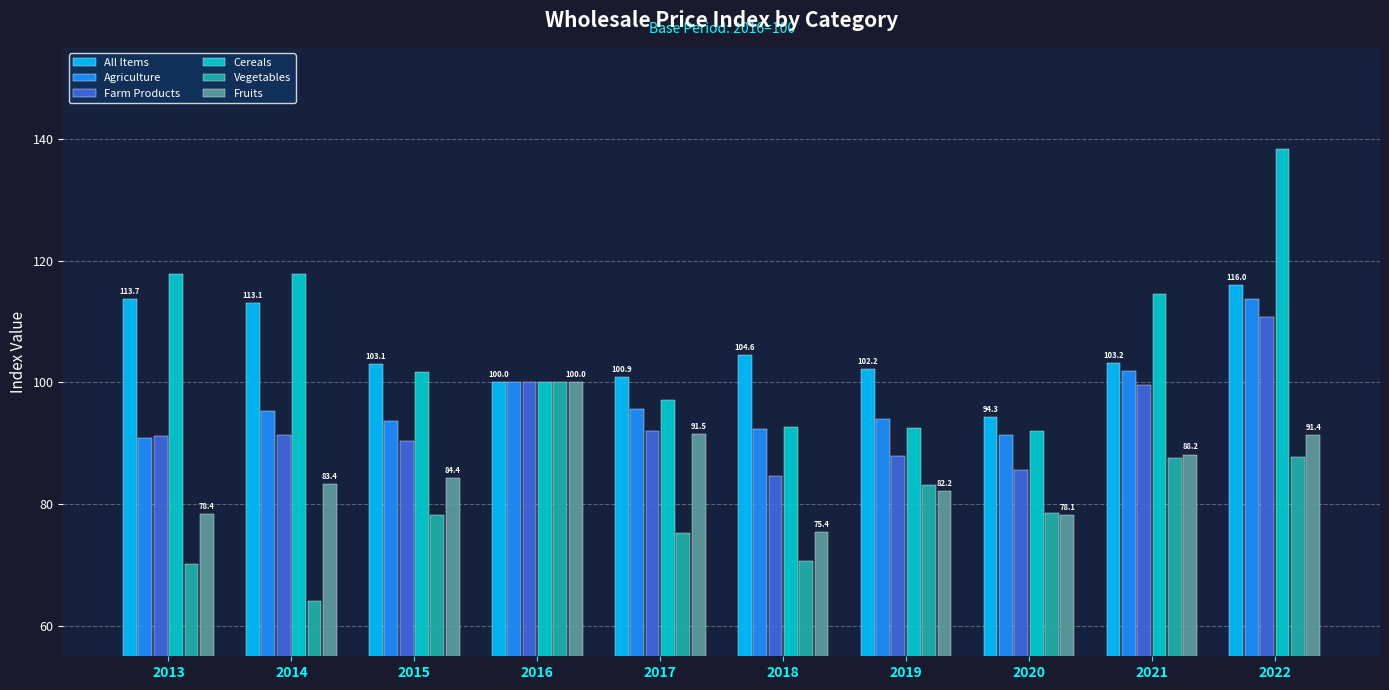

Which series has the largest range (max minus min)?

Cereals